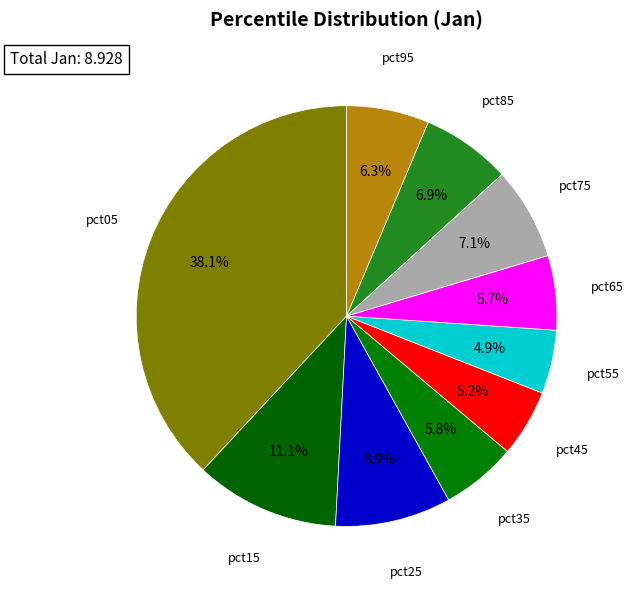

How many segments does this pie chart have?

10